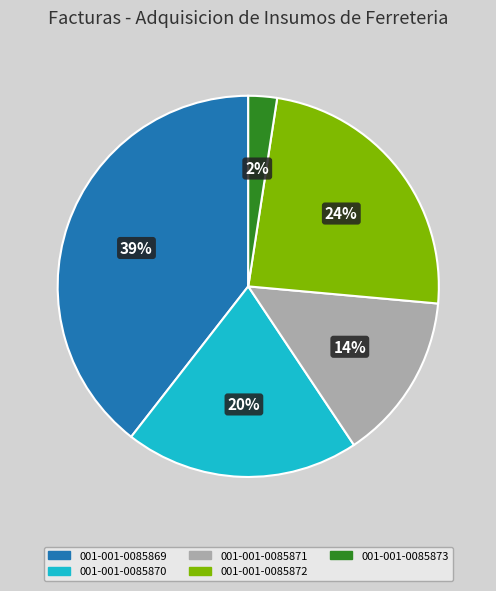

Is the sum of 001-001-0085869 and 001-001-0085872 greater than half?

Yes